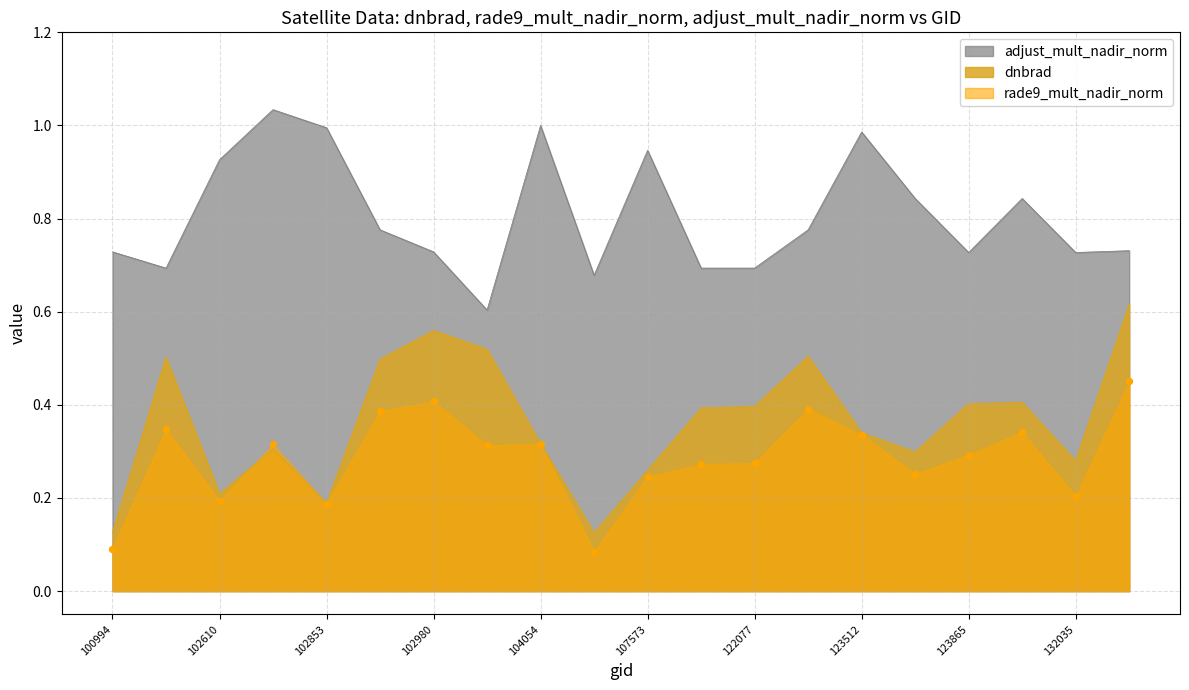

Is the value of rade9_mult_nadir_norm at 107921 greater than the value of dnbrad at 107921?

No